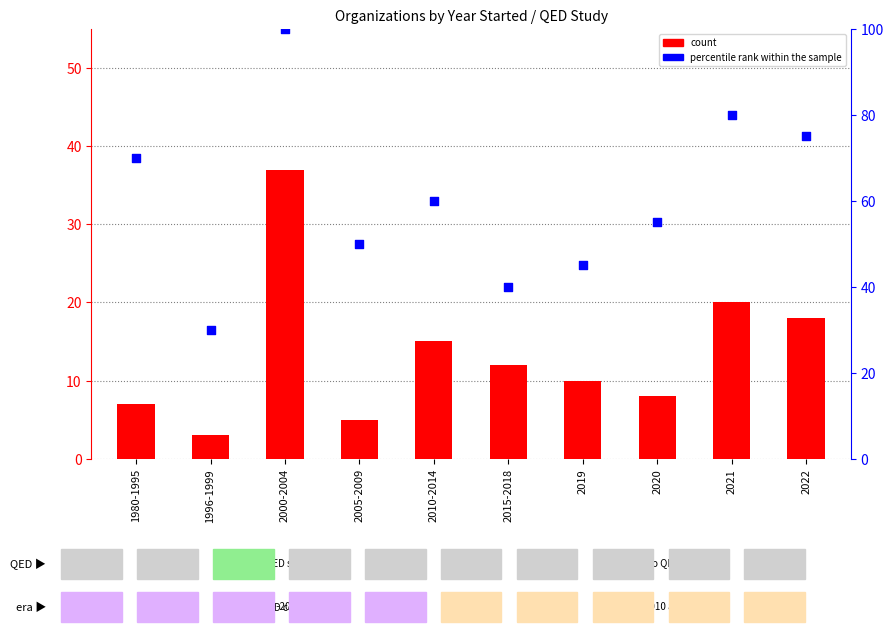

At how many categories does at least one series exceed 33?

9